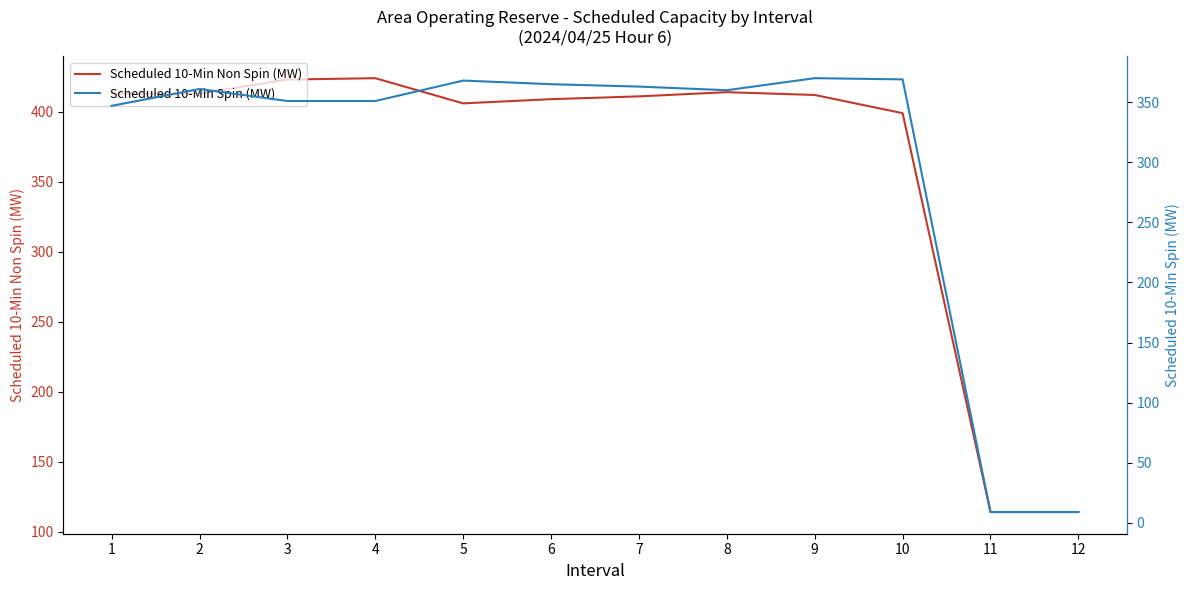

What is the sum of the Scheduled 10-Min Non Spin (MW) values at 5 and 7?

817